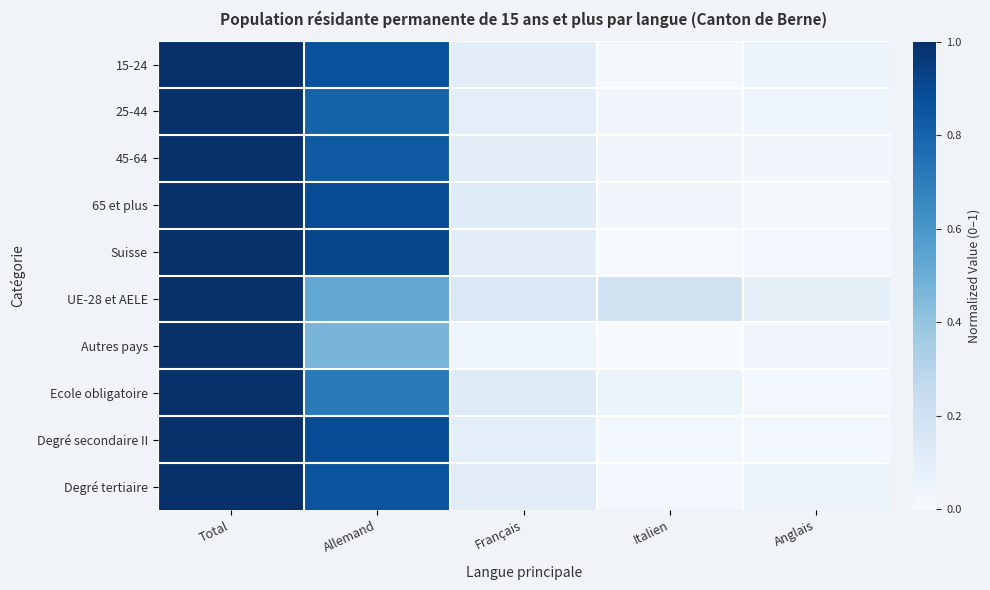

What is the total value across all series at Total?

10.0